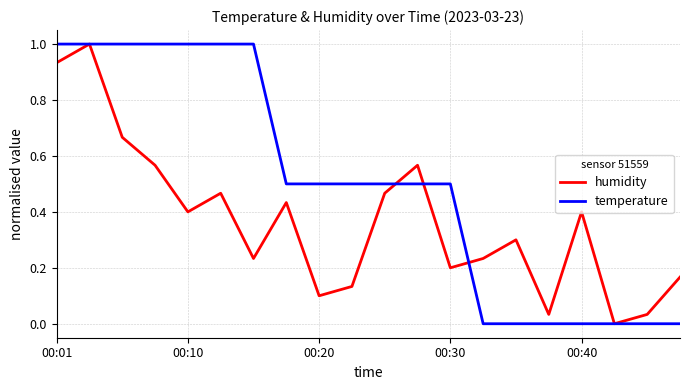

What is the greatest value displayed?

1.0